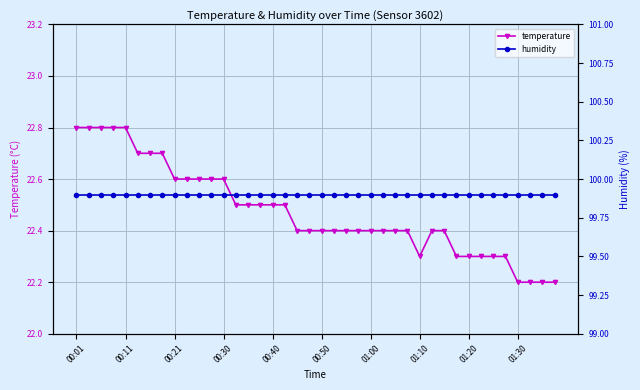

True or false: temperature has a value of 13.6 at 01:10.

False